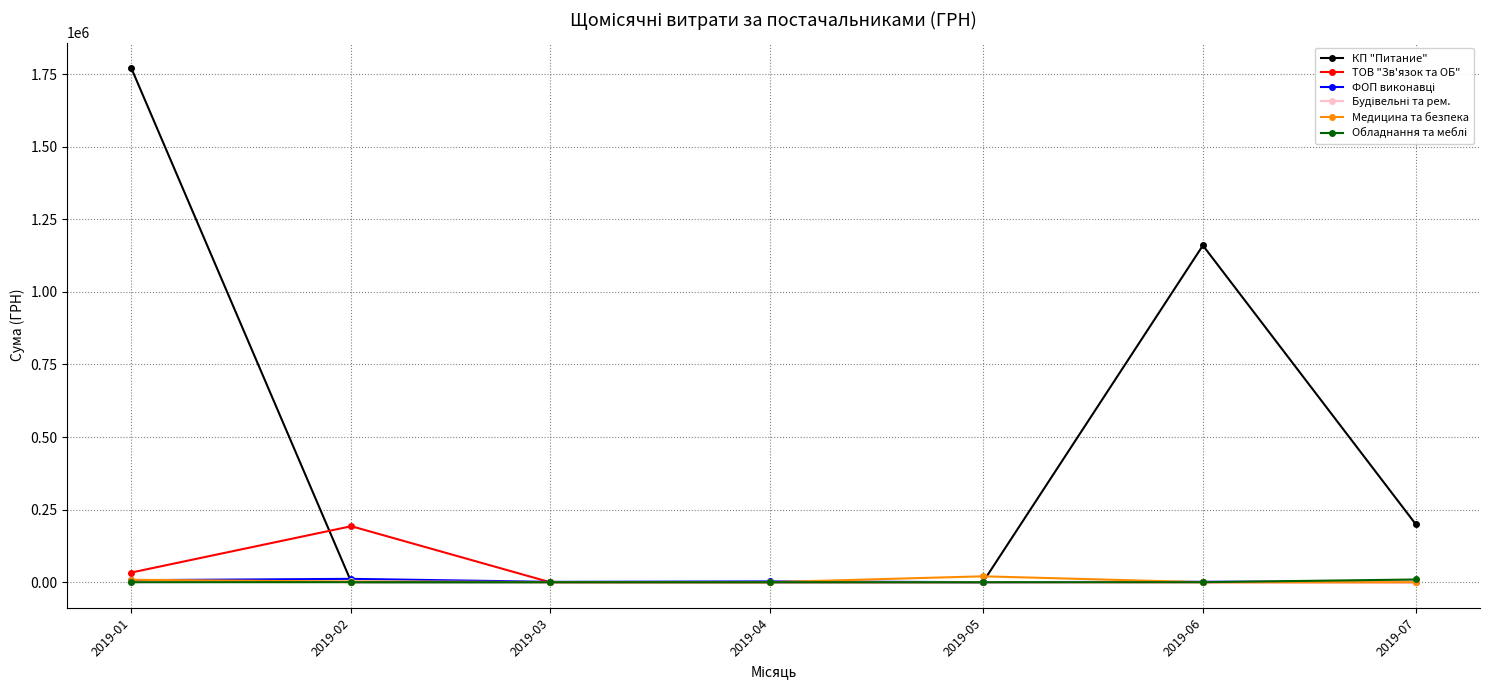

Does the chart have visible grid lines?

Yes